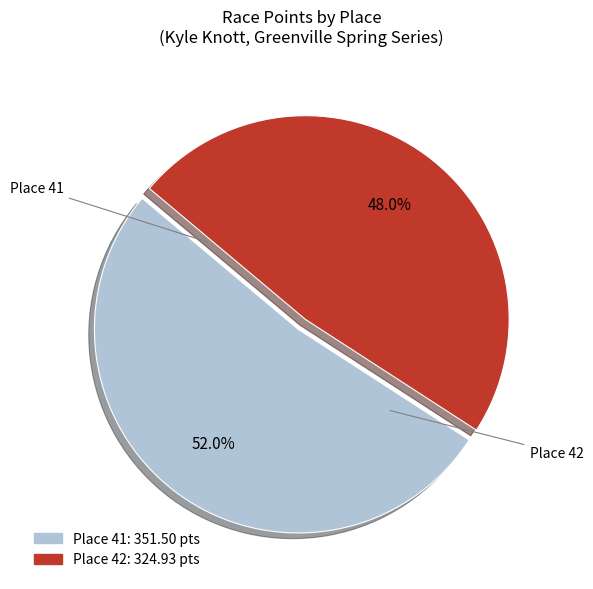

Does Place 42 represent more than half of the total?

No